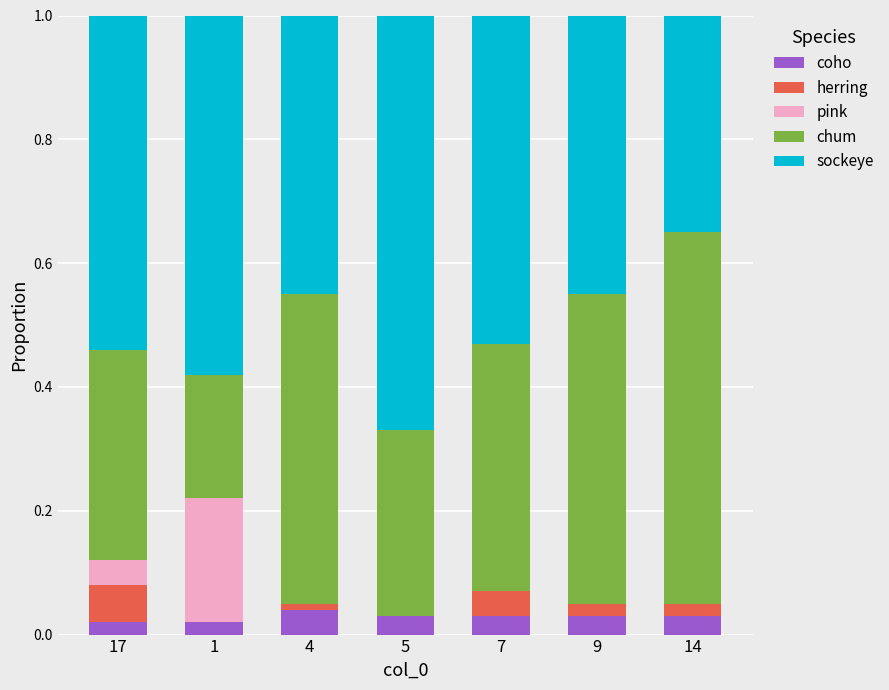

What is the total value across all series at 7?

1.0